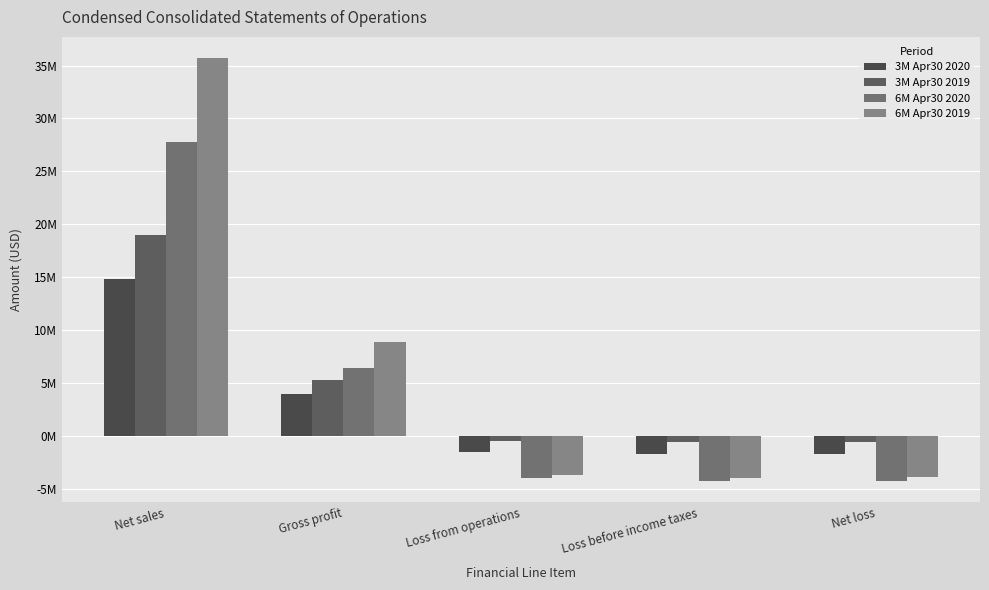

Are the bars horizontal?

No